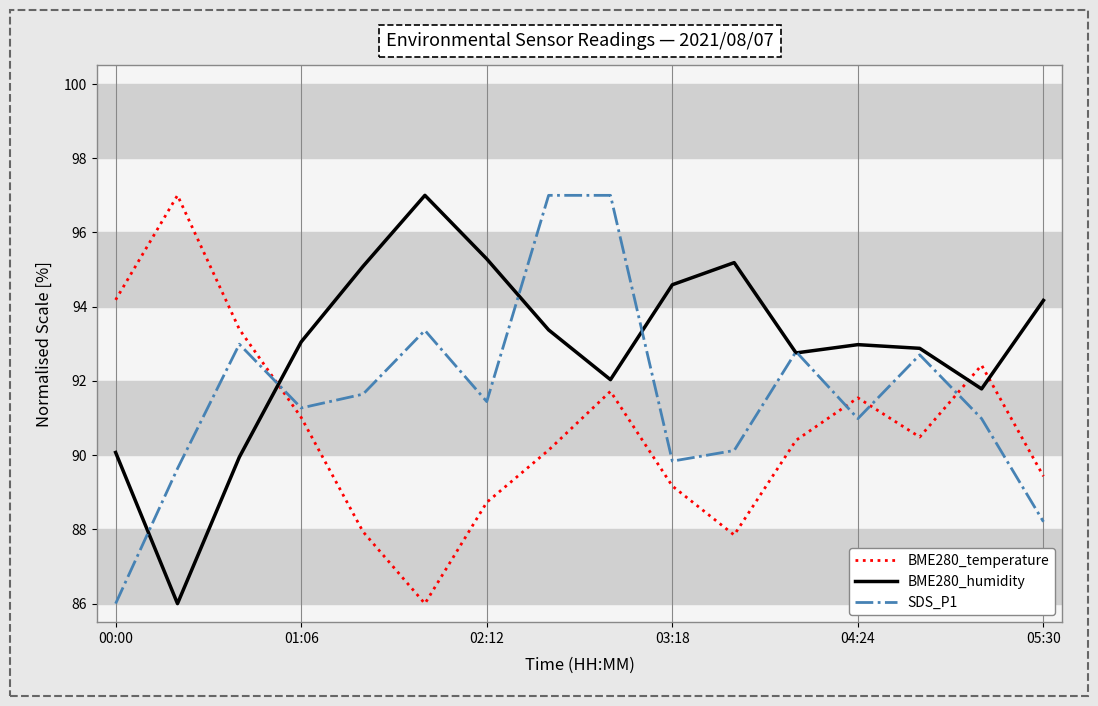

How many times do BME280_temperature and SDS_P1 cross each other?

4